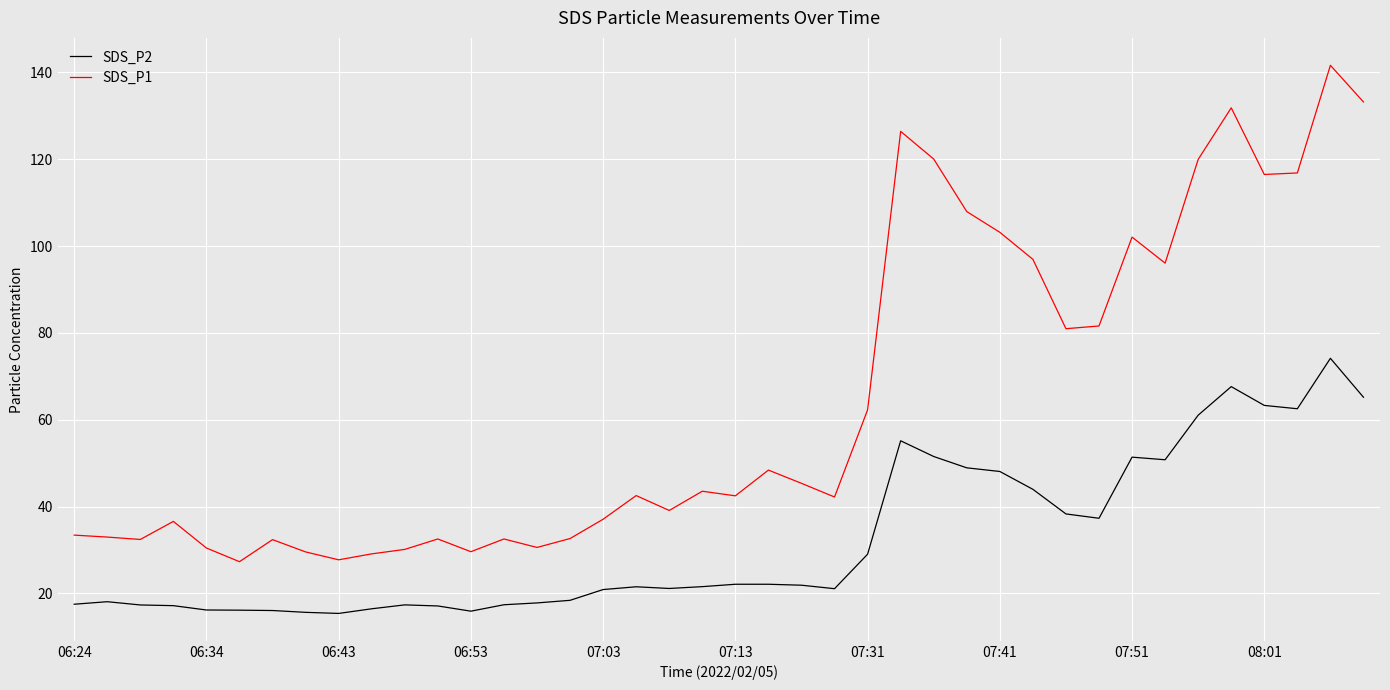

What is the maximum value for SDS_P1?

141.7